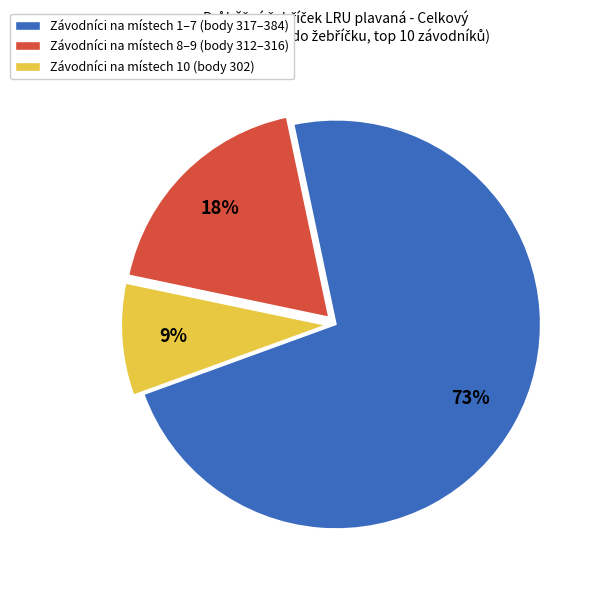

The Závodníci na místech 10 (body 302) slice represents 9% of the pie. True or false?

True